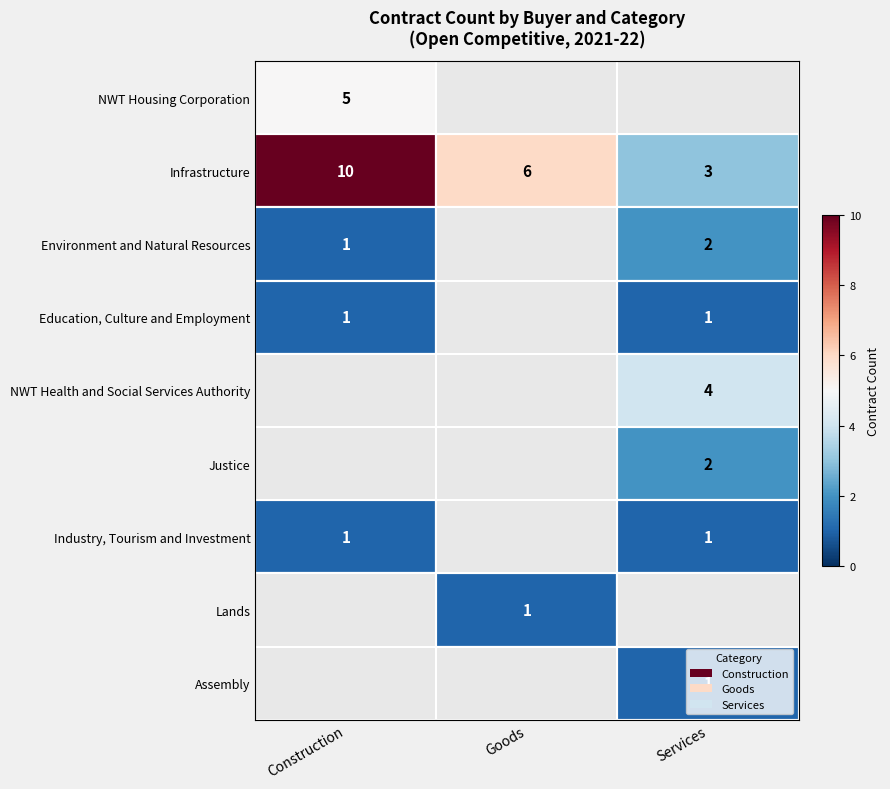

True or false: Infrastructure has a value of 3 at Services.

True